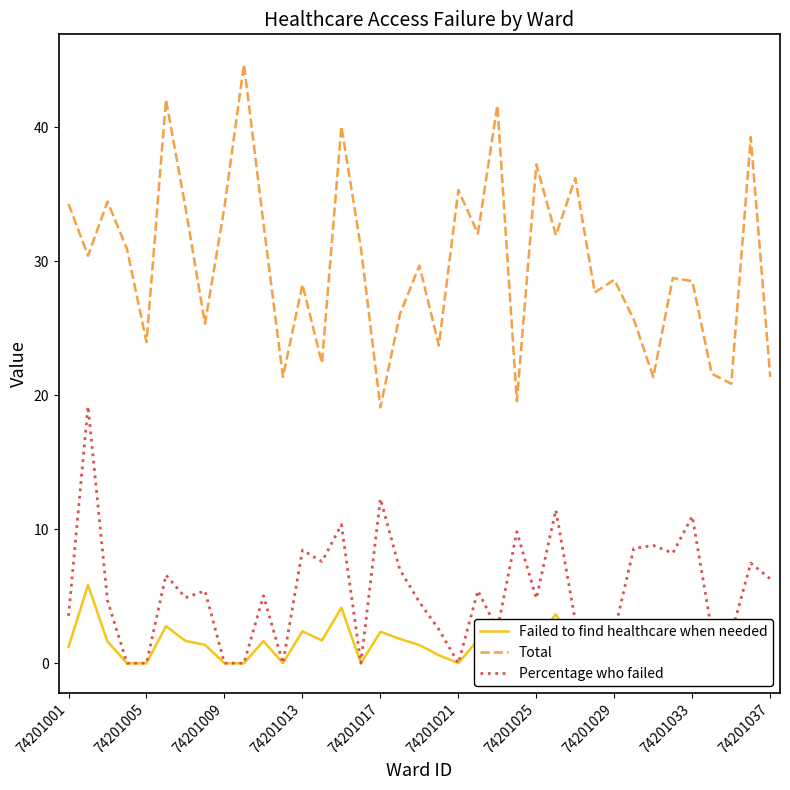

Which series has the largest total across all categories?

Total